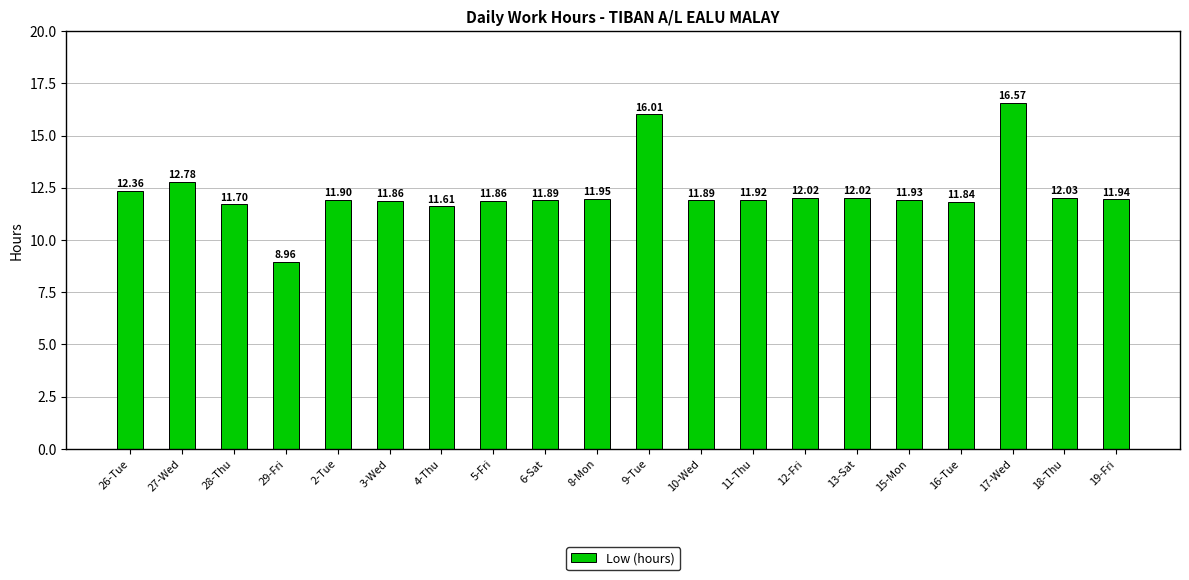

What is the change in value from 9-Tue to 13-Sat?

-4.0